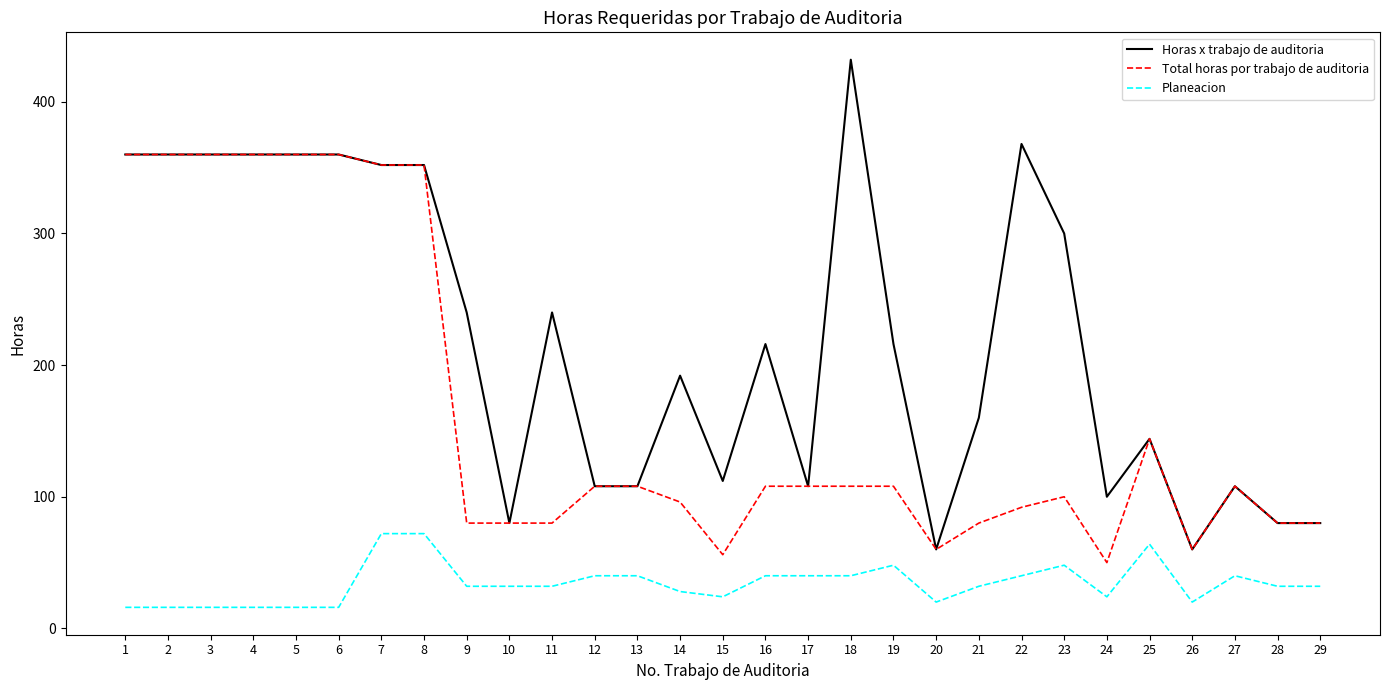

Rank the series by their maximum value, from lowest to highest.

Planeacion, Total horas por trabajo de auditoria, Horas x trabajo de auditoria